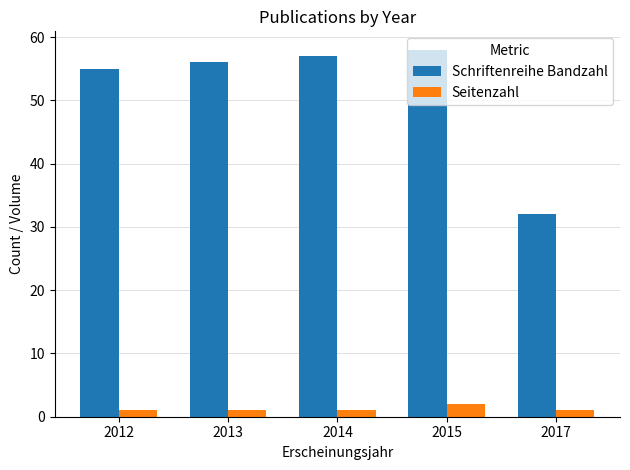

Reading left to right, what are all the values shown in this chart?

Schriftenreihe Bandzahl: 55	56	57	58	32
Seitenzahl: 1	1	1	2	1